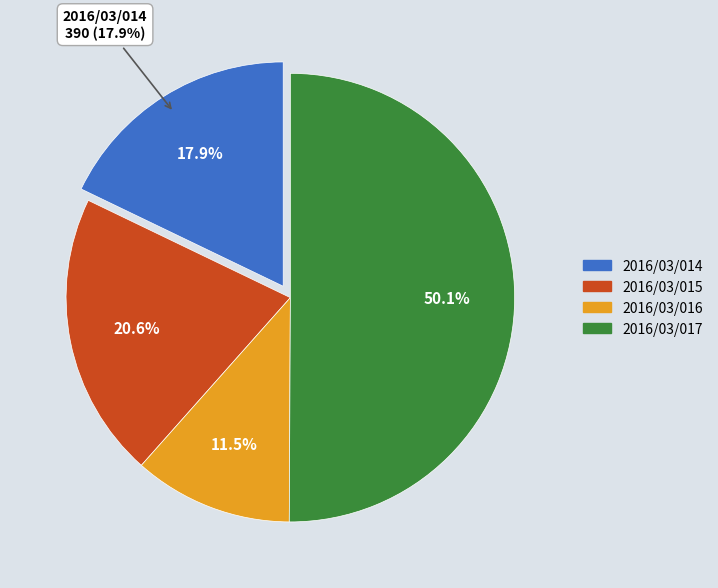

The 2016/03/016 slice represents 11% of the pie. True or false?

True